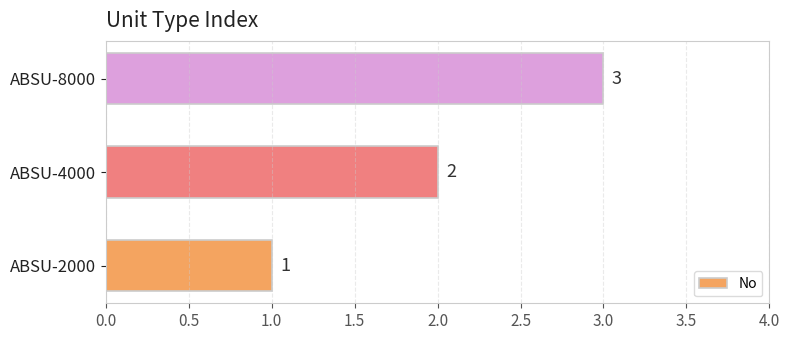

What is the ratio of the value at ABSU-8000 to the value at ABSU-2000?

3.0